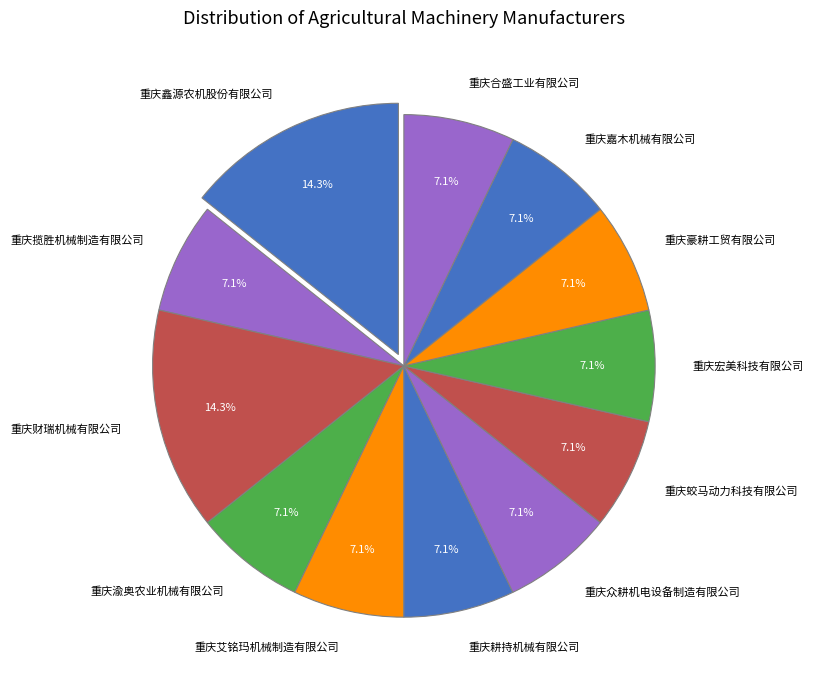

True or false: 重庆众耕机电设备制造有限公司 accounts for 1% of the total.

False